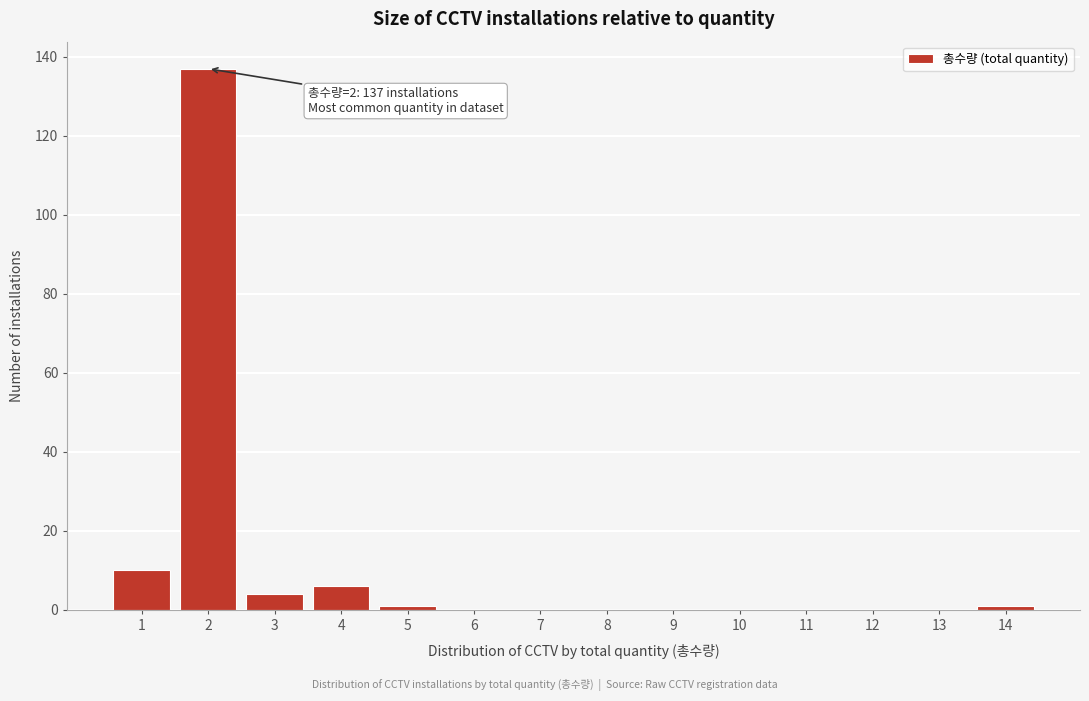

Reading left to right, transcribe all the data shown in this chart.

1=10	2=137	3=4	4=6	5=1	6=0	7=0	8=0	9=0	10=0	11=0	12=0	13=0	14=1